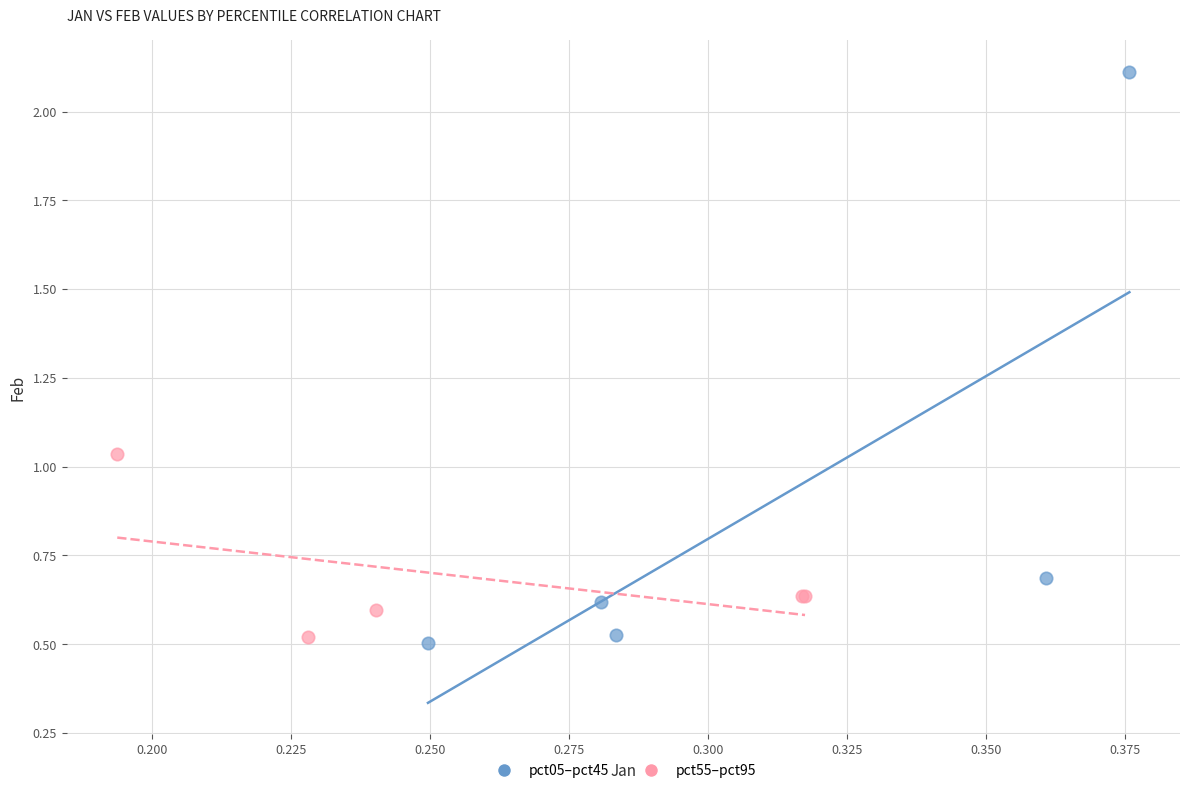

Which series has the widest spread of Y values?

pct05–pct45